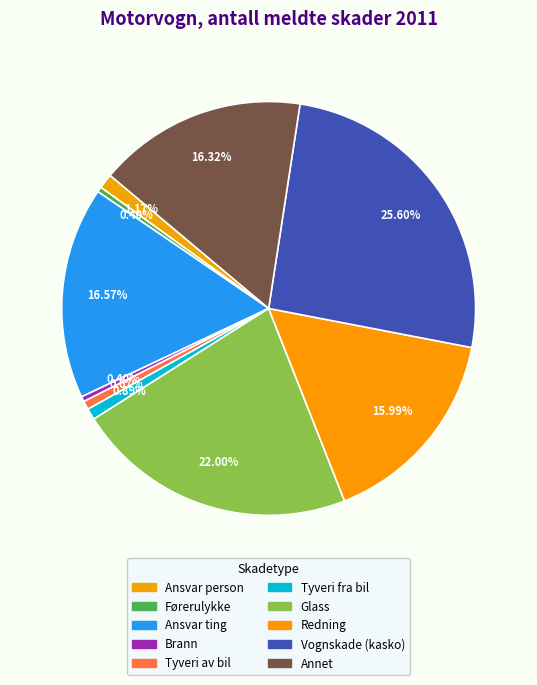

To the nearest percent, what is the combined percentage of Vognskade (kasko) and Tyveri av bil?

26%